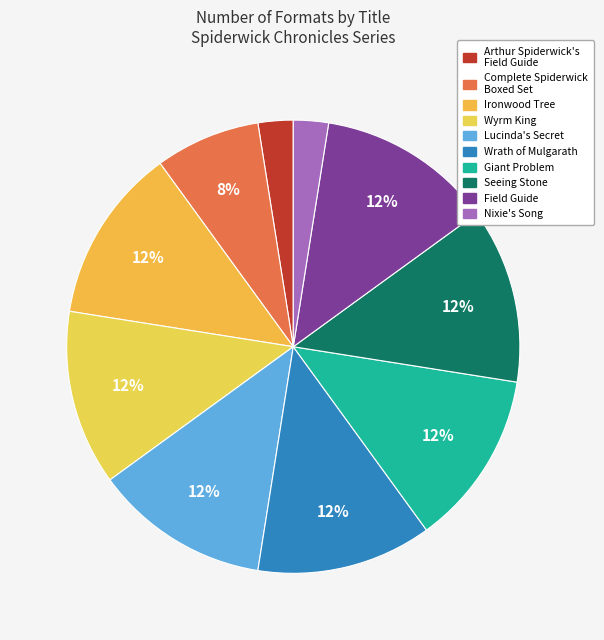

How many slices are in this pie chart?

10